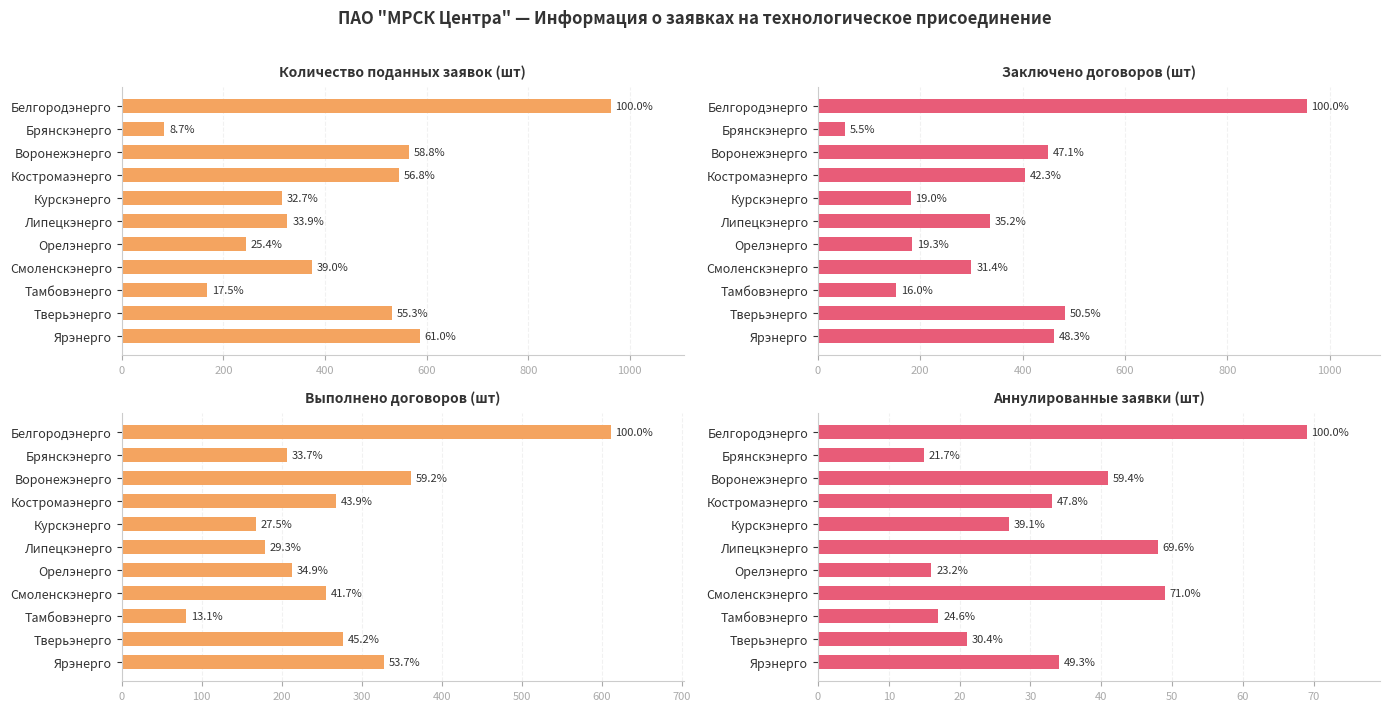

Is it true that Заключено договоров (шт) equals 90 at Брянскэнерго?

False